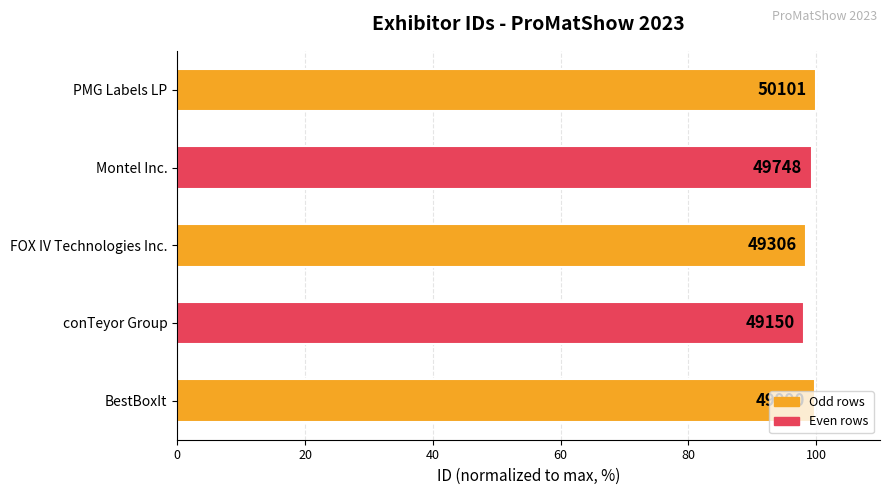

What is the difference between the second highest and second lowest values?

1.4